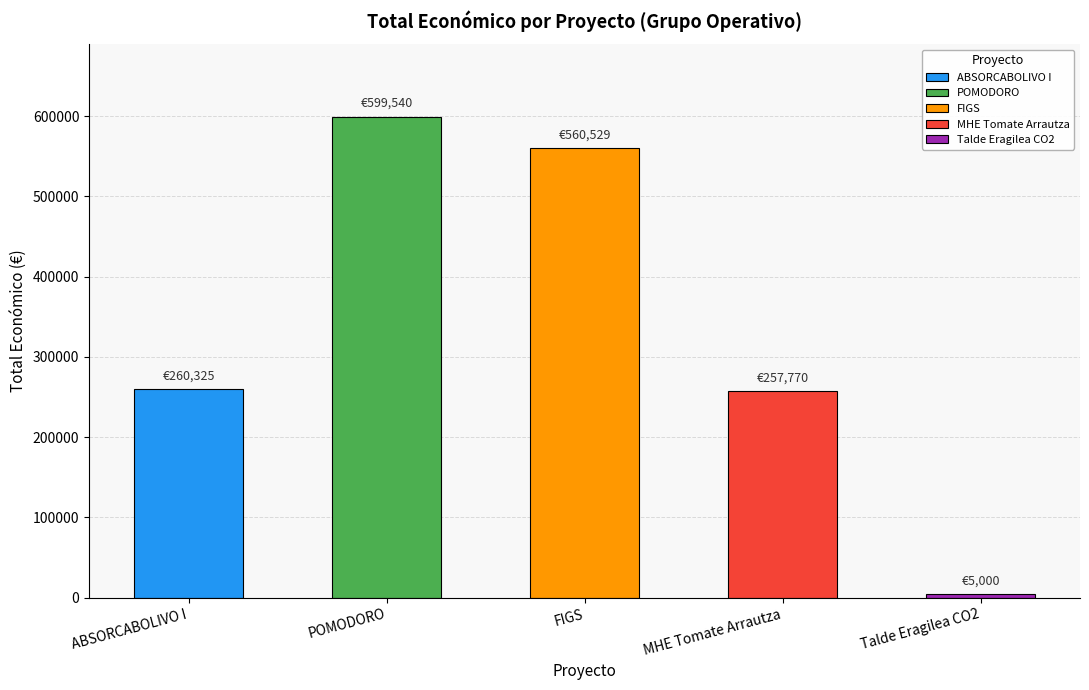

What is the difference between the second highest and minimum values?

555529